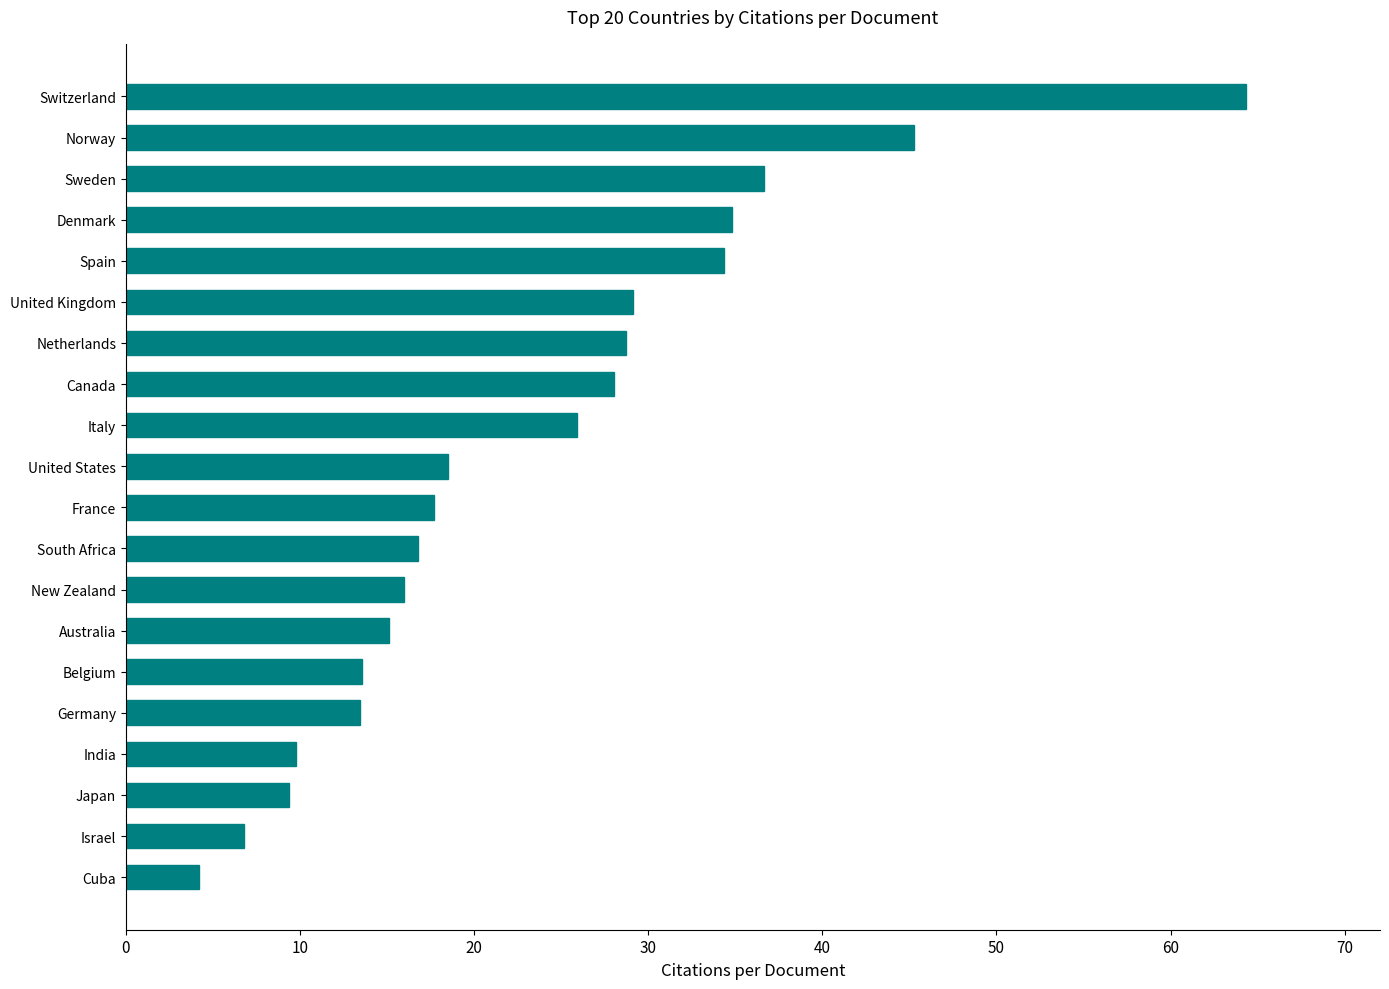

What is the sum of all values?

468.4